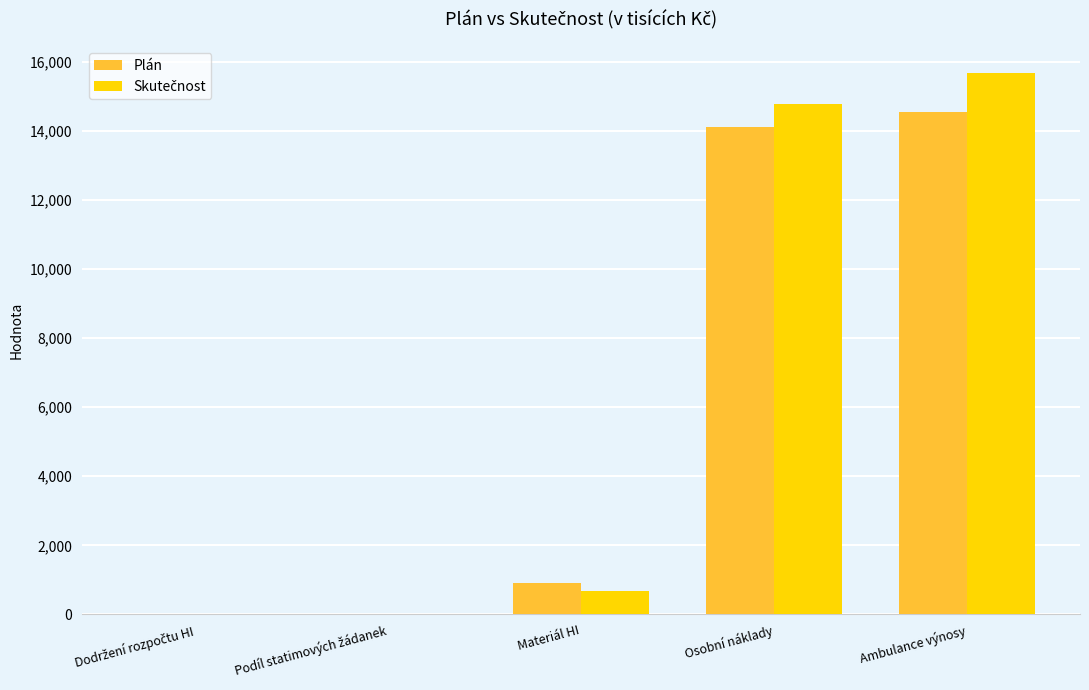

At which label does Plán first exceed 922?

Materiál HI